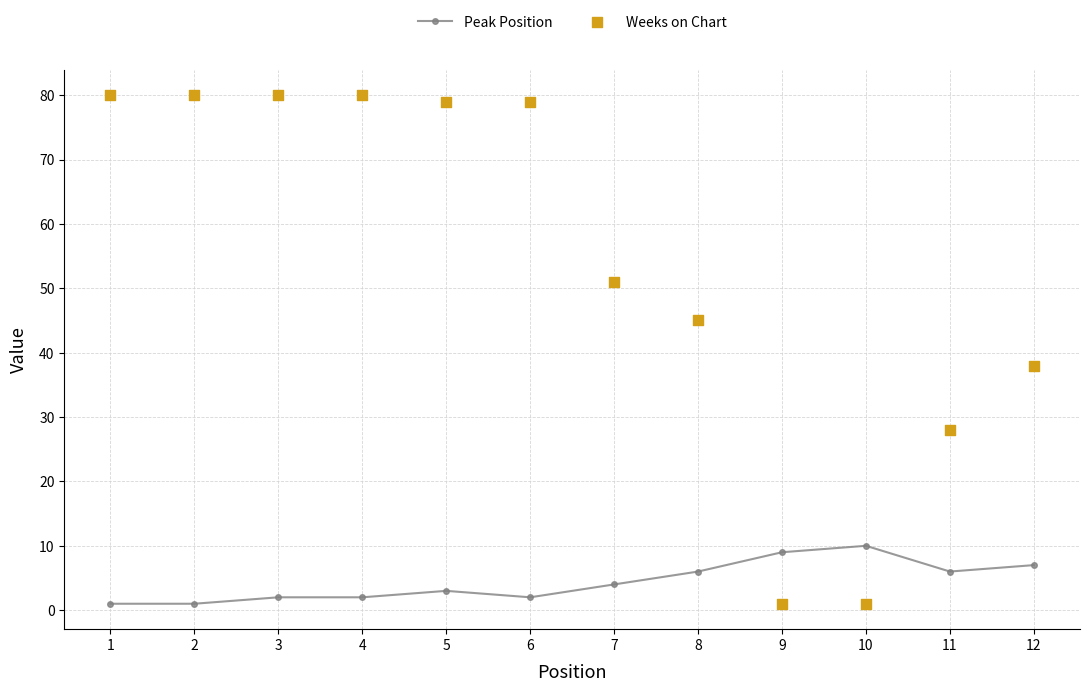

What is the total value across all series at 10?

11